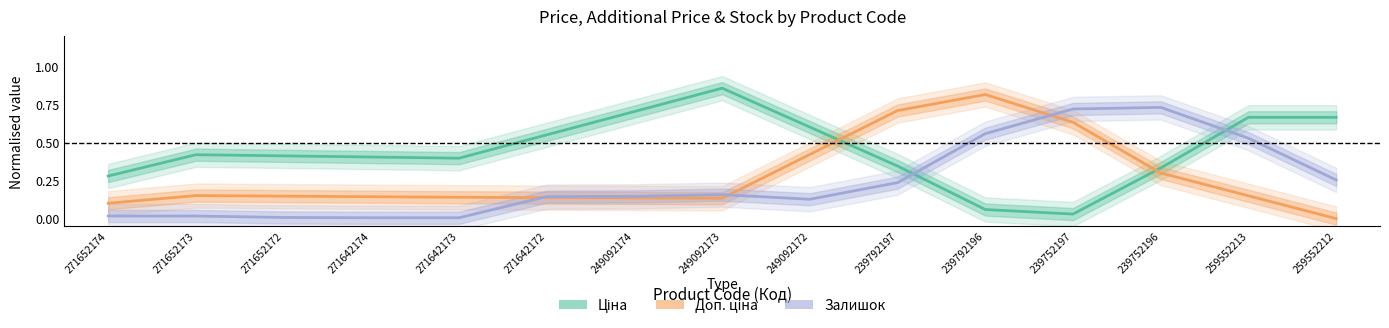

How many interior local peaks does the Залишок series have?

2